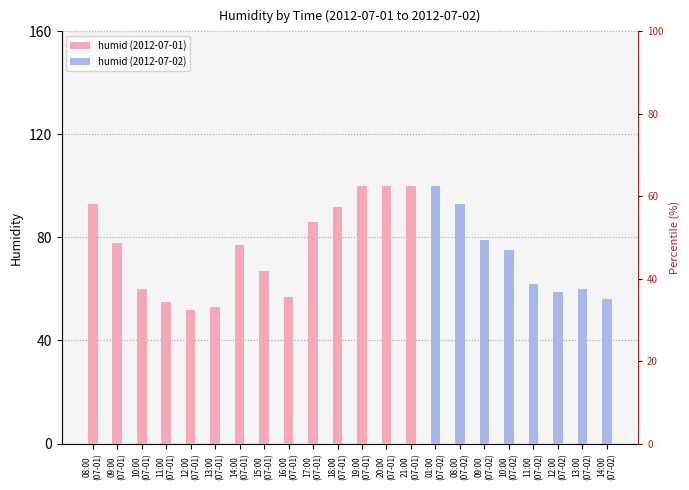

Reading left to right, transcribe all the data shown in this chart.

93	78	60	55	52	53	77	67	57	86	92	100	100	100	100	93	79	75	62	59	60	56